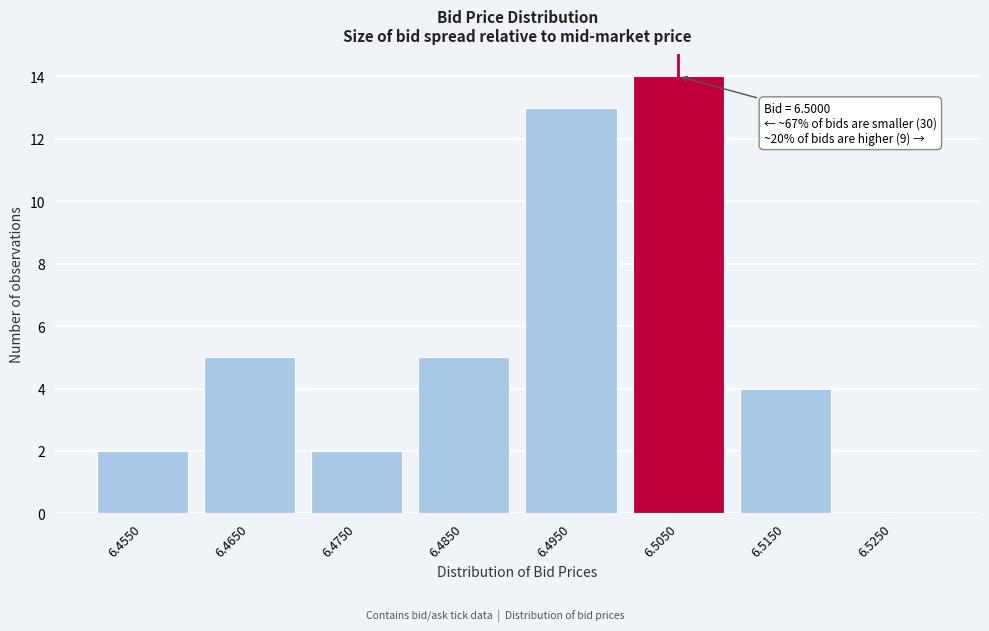

Reading left to right, extract all data points from this chart.

6.4550=2	6.4650=5	6.4750=2	6.4850=5	6.4950=13	6.5050=14	6.5150=4	6.5250=0